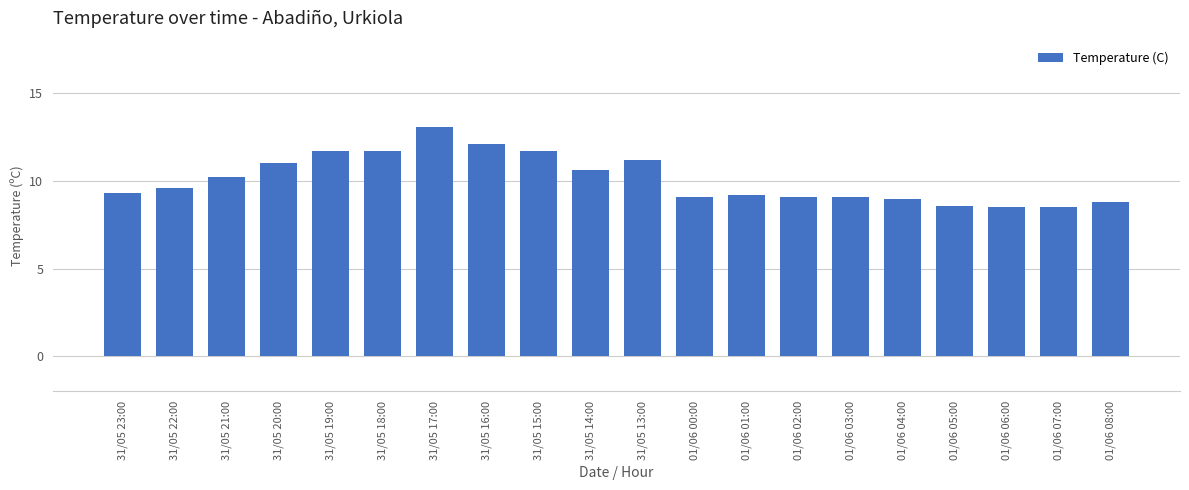

What is the smallest value displayed?

8.5